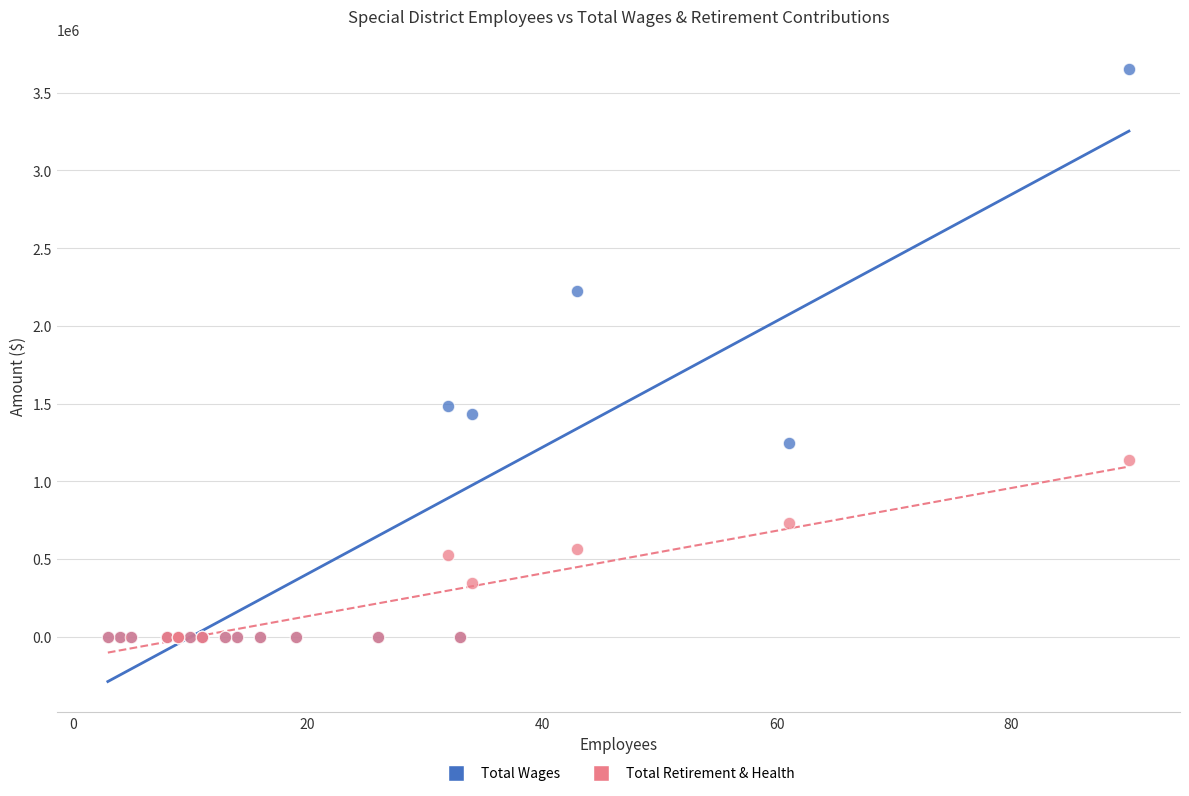

Across all series, what Y value is closest to 1824964?

1484608